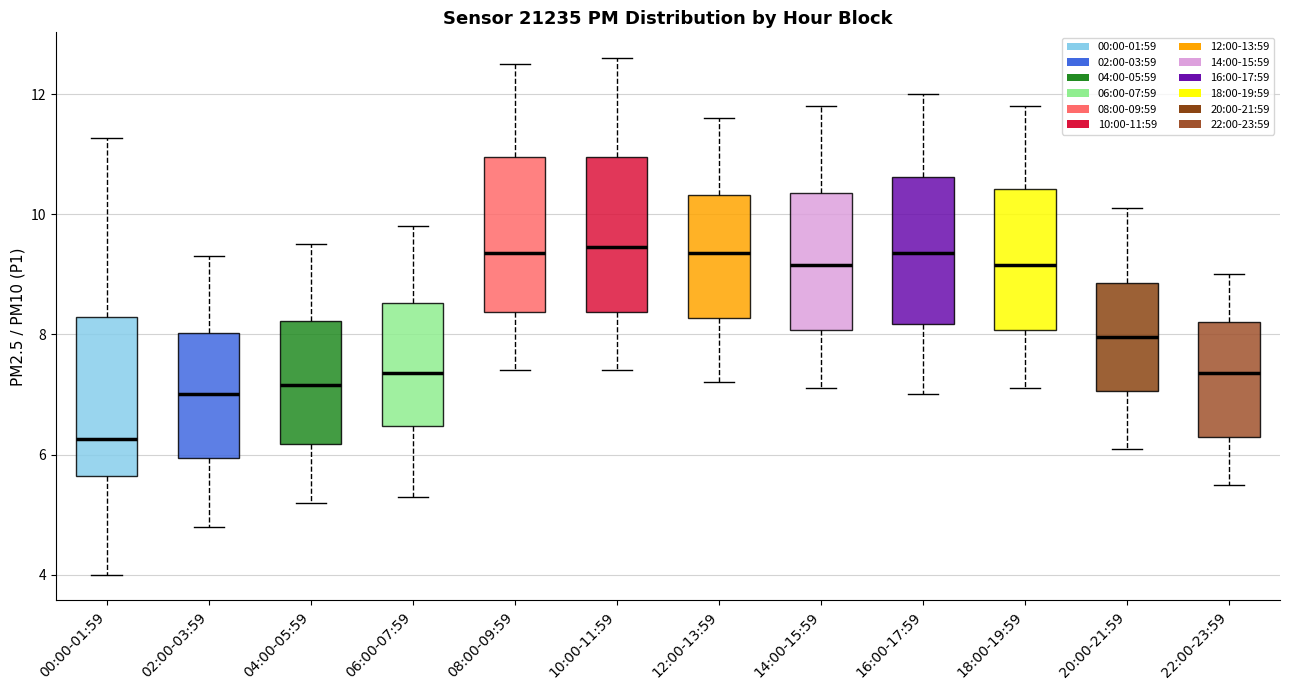

Reading left to right, transcribe this box plot: for each box, give where its median line is, the range the box spans, and where its two whiskers end, as read against the y-axis. The values are not printed on the chart, so give them approximately, as read against the axis.

00:00-01:59: median 6.2, box 5.6 to 8.2, whiskers 4.0 to 11.2
02:00-03:59: median 7.0, box 6.0 to 8.0, whiskers 4.8 to 9.4
04:00-05:59: median 7.2, box 6.2 to 8.2, whiskers 5.2 to 9.6
06:00-07:59: median 7.4, box 6.4 to 8.6, whiskers 5.4 to 9.8
08:00-09:59: median 9.4, box 8.4 to 11.0, whiskers 7.4 to 12.6
10:00-11:59: median 9.4, box 8.4 to 11.0, whiskers 7.4 to 12.6
12:00-13:59: median 9.4, box 8.2 to 10.4, whiskers 7.2 to 11.6
14:00-15:59: median 9.2, box 8.0 to 10.4, whiskers 7.2 to 11.8
16:00-17:59: median 9.4, box 8.2 to 10.6, whiskers 7.0 to 12.0
18:00-19:59: median 9.2, box 8.0 to 10.4, whiskers 7.2 to 11.8
20:00-21:59: median 8.0, box 7.0 to 8.8, whiskers 6.2 to 10.2
22:00-23:59: median 7.4, box 6.4 to 8.2, whiskers 5.6 to 9.0